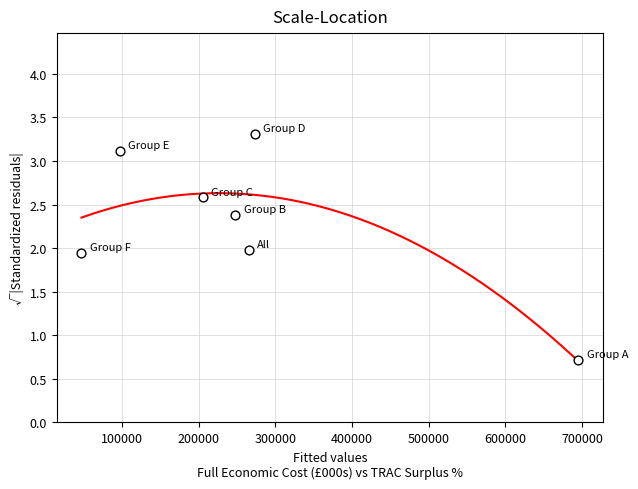

What is the range of X values (max minus min)?

647982.8